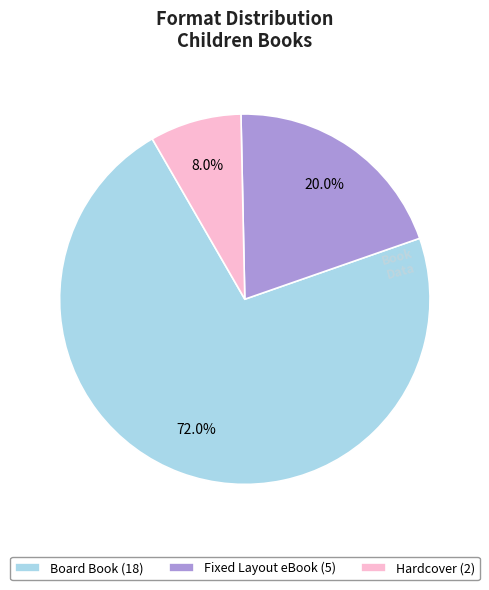

To the nearest percent, what is the combined percentage of Board Book and Fixed Layout eBook?

92%